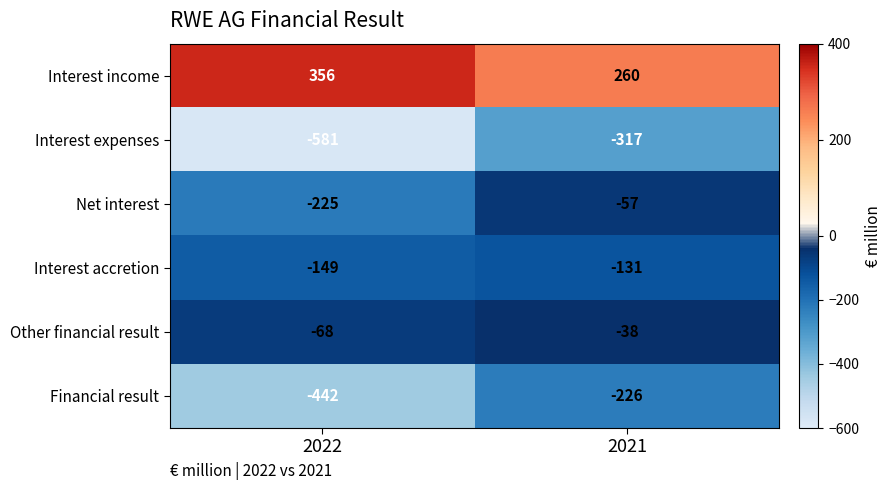

The value of Other financial result at 2022 is -68. True or false?

True